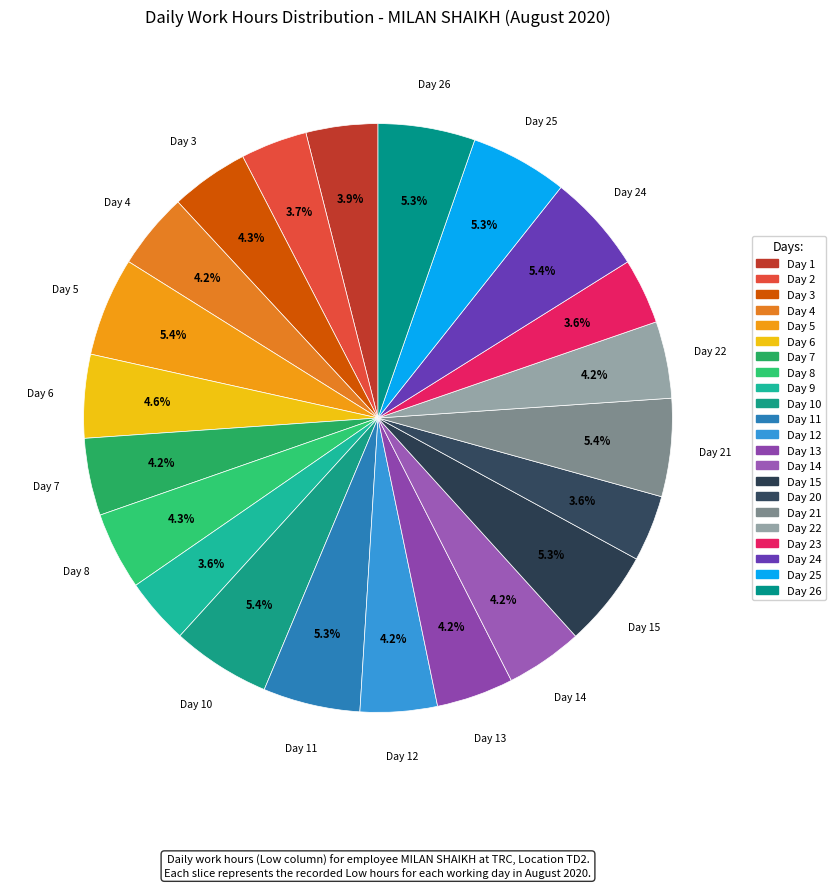

Count the number of slices in the pie.

22